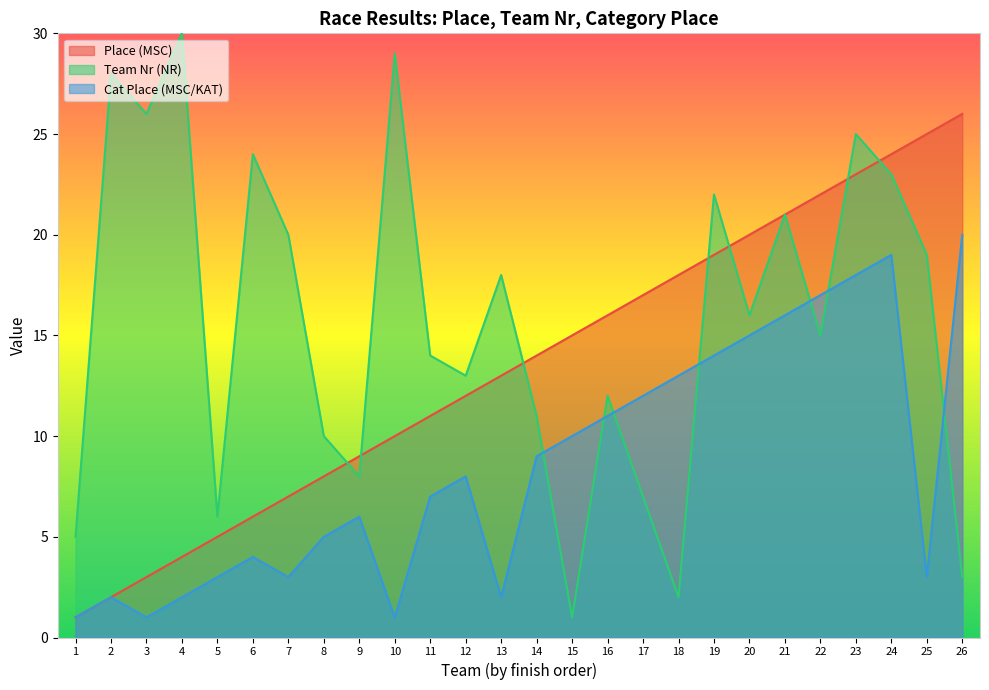

Rank the series at 7 from highest to lowest value.

Team Nr (NR), Place (MSC), Cat Place (MSC/KAT)